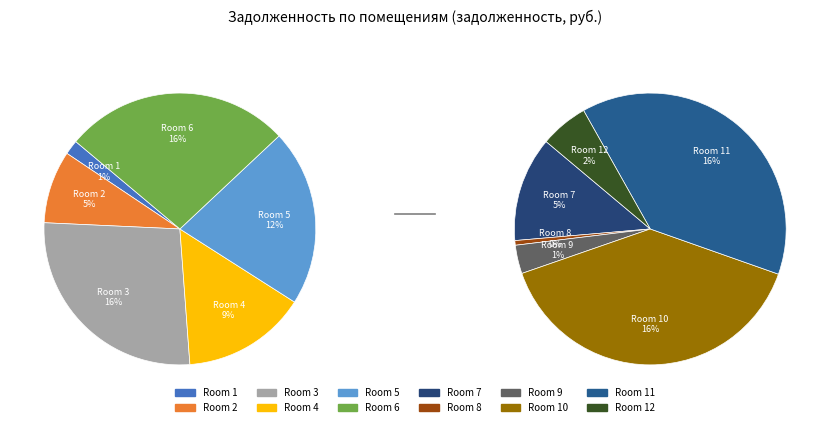

What is the smallest slice in the pie chart?

8